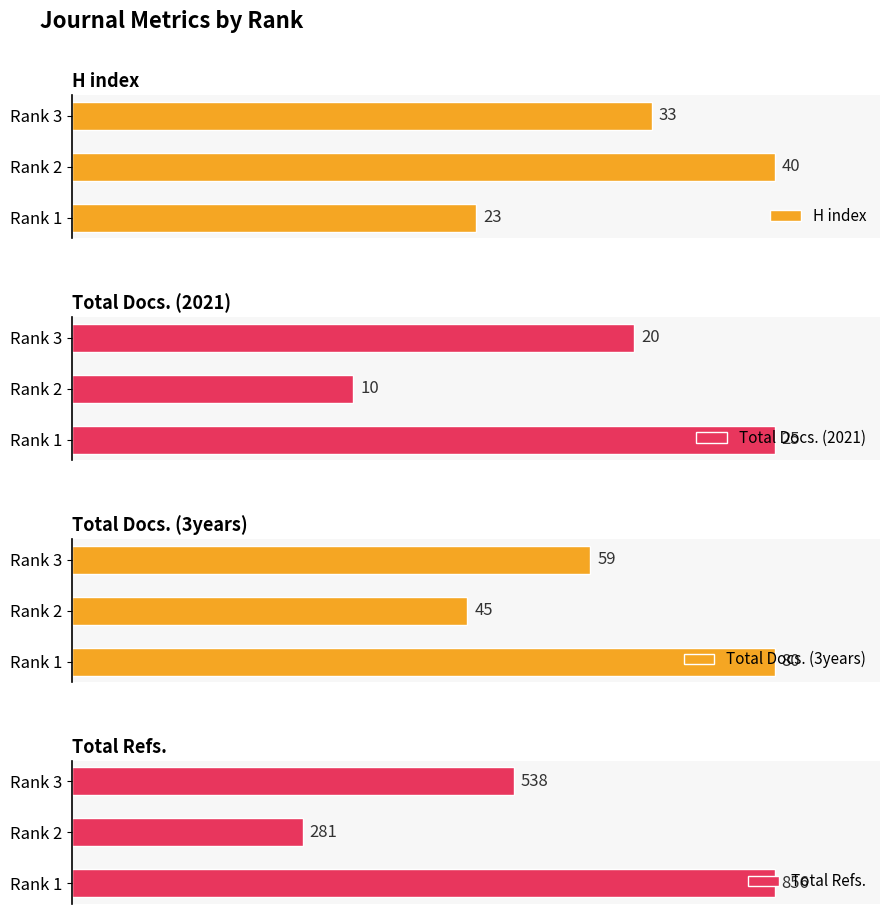

What is the value of the Total Docs. (2021) bar at the 2nd from the left?

10